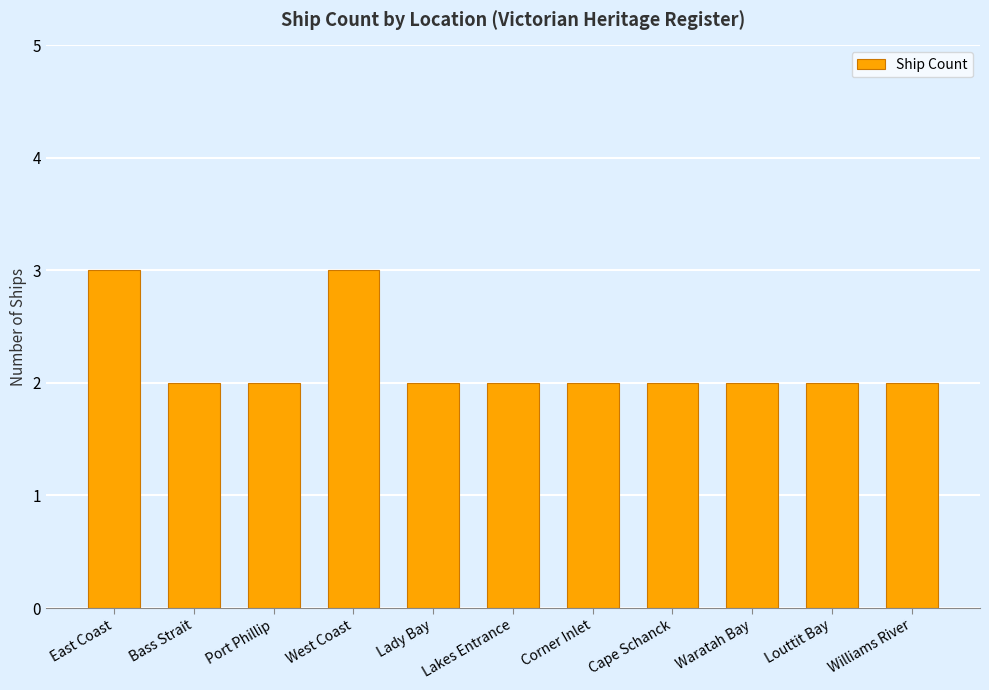

What is the ratio of the value at Williams River to the value at West Coast?

0.7